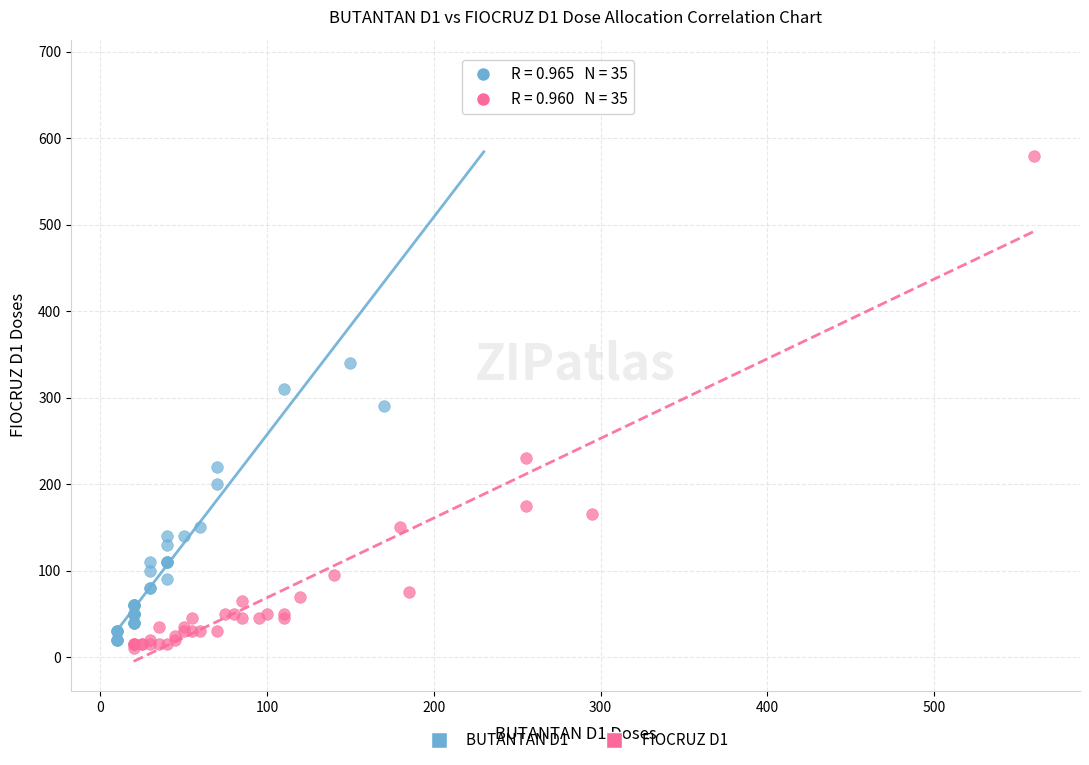

Which series reaches the maximum Y coordinate?

BUTANTAN D1